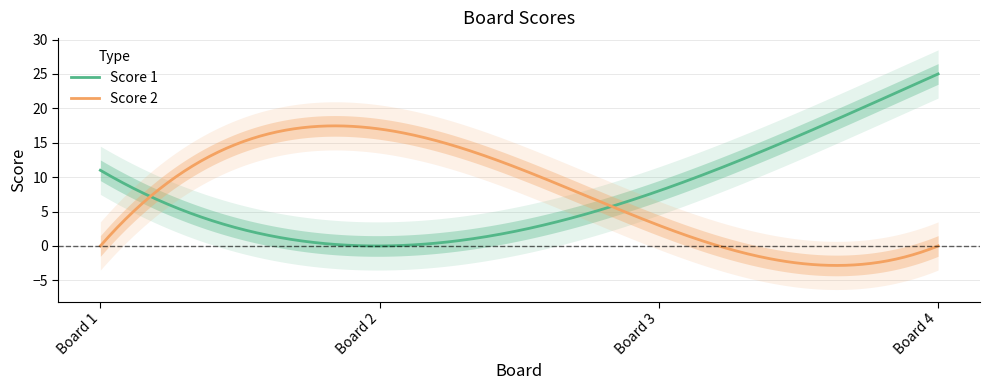

Between which two adjacent categories do Score 2 and Score 1 first intersect?

1 and 2